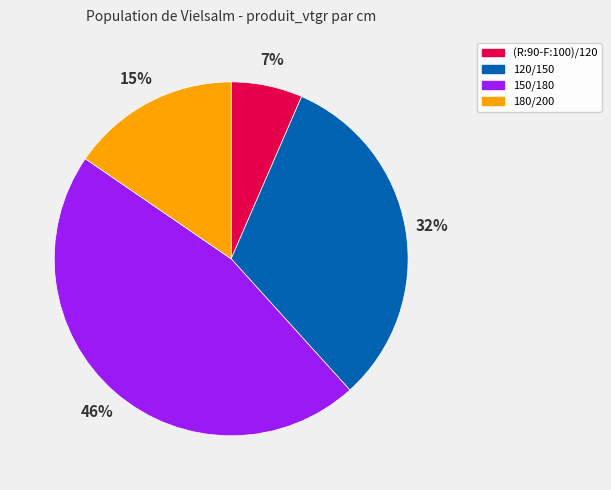

What is the smallest slice in the pie chart?

(R:90-F:100)/120